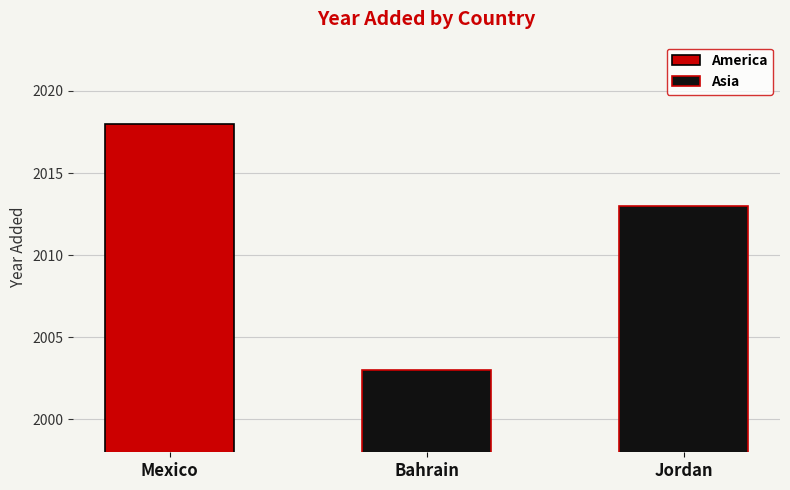

The Asia series shows 2959 at Jordan. True or false?

False